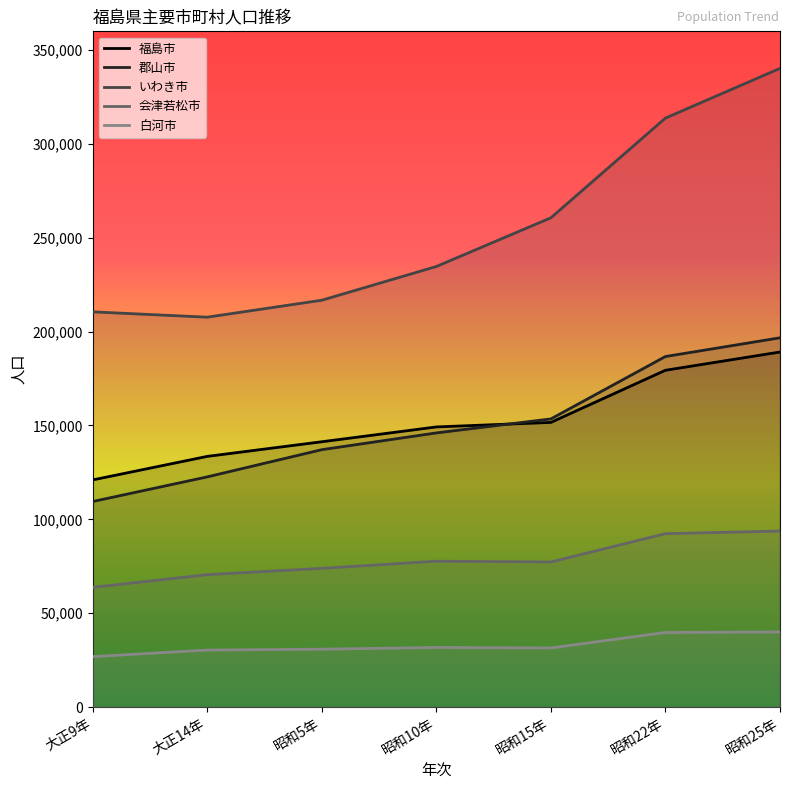

Between 大正14年 and 昭和10年, which is larger?

昭和10年